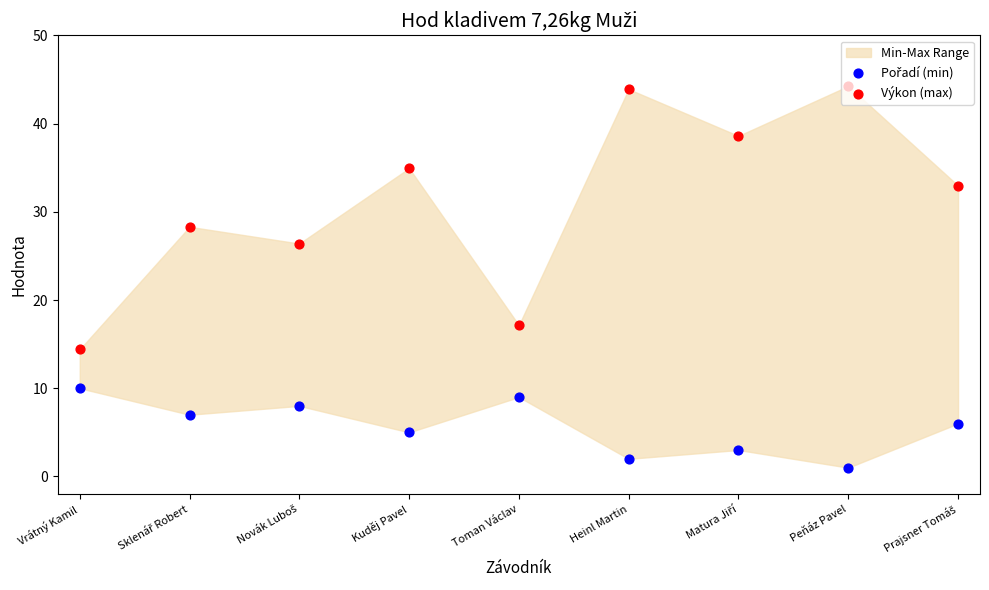

Which series reaches the minimum Y coordinate?

Pořadí (min)